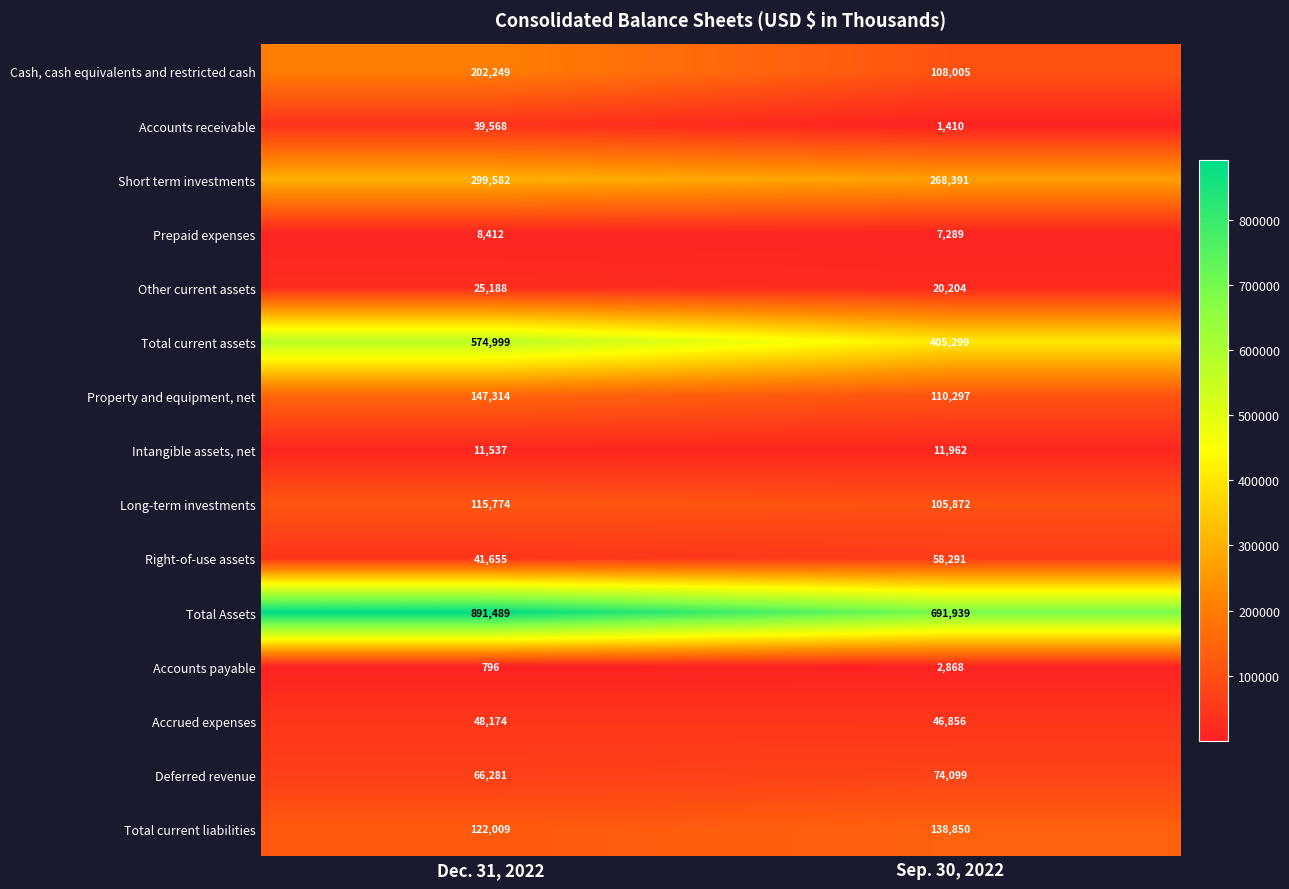

Is it true that Other current assets equals 11986 at Dec. 31, 2022?

False